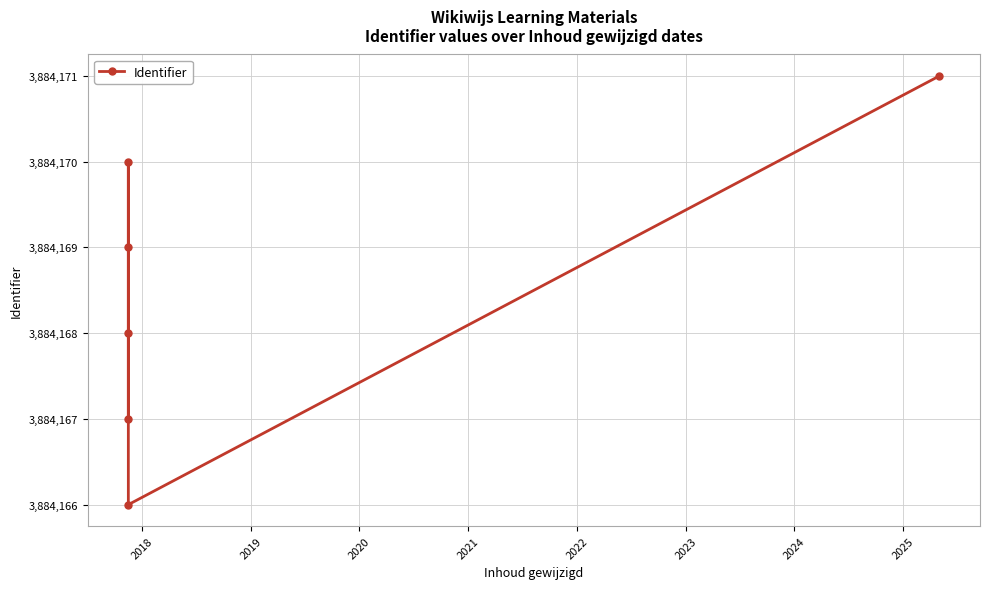

Reading left to right, transcribe all the data shown in this chart.

3884167	3884168	3884169	3884170	3884166	3884171